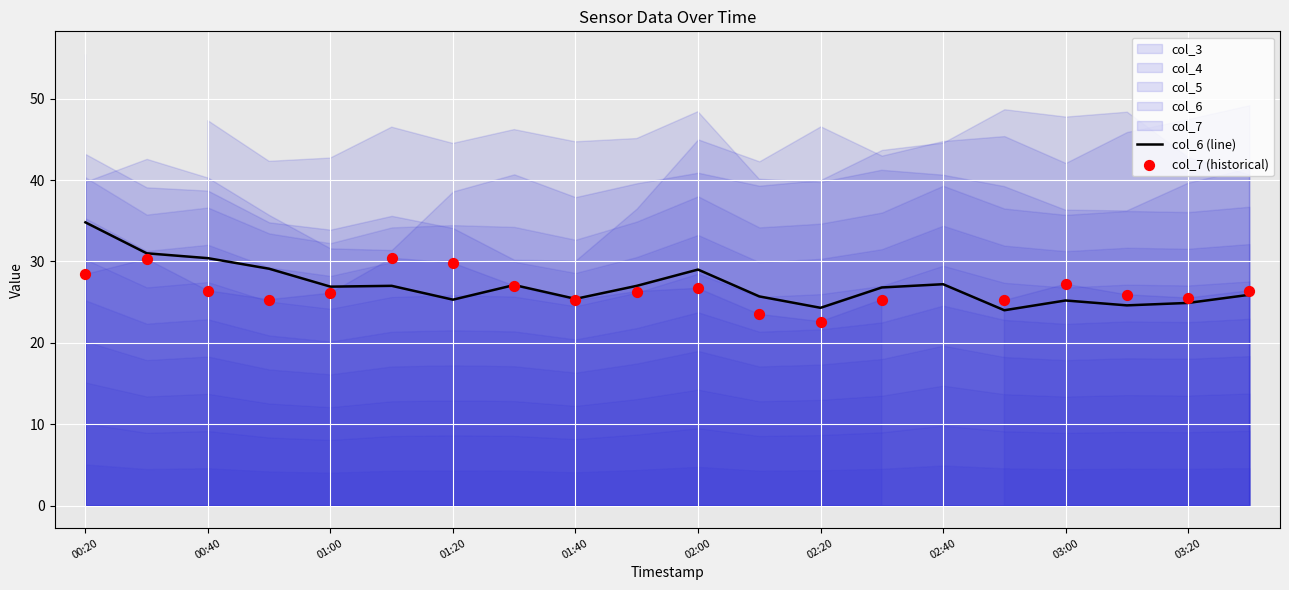

Which series has the largest total across all categories?

col_6 (line)